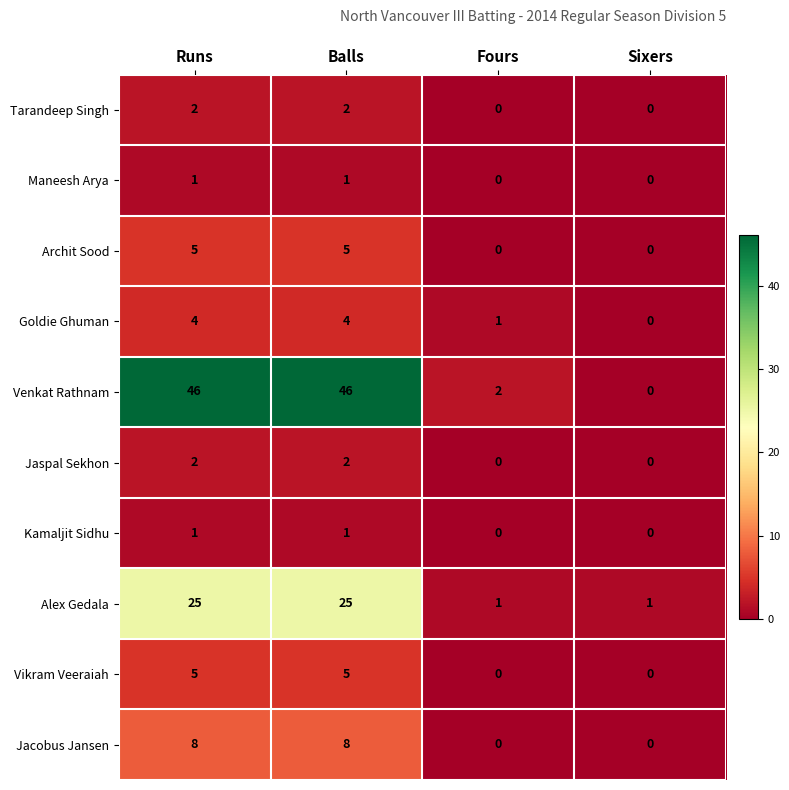

What is the difference between the second highest and minimum values in the Venkat Rathnam series?

46